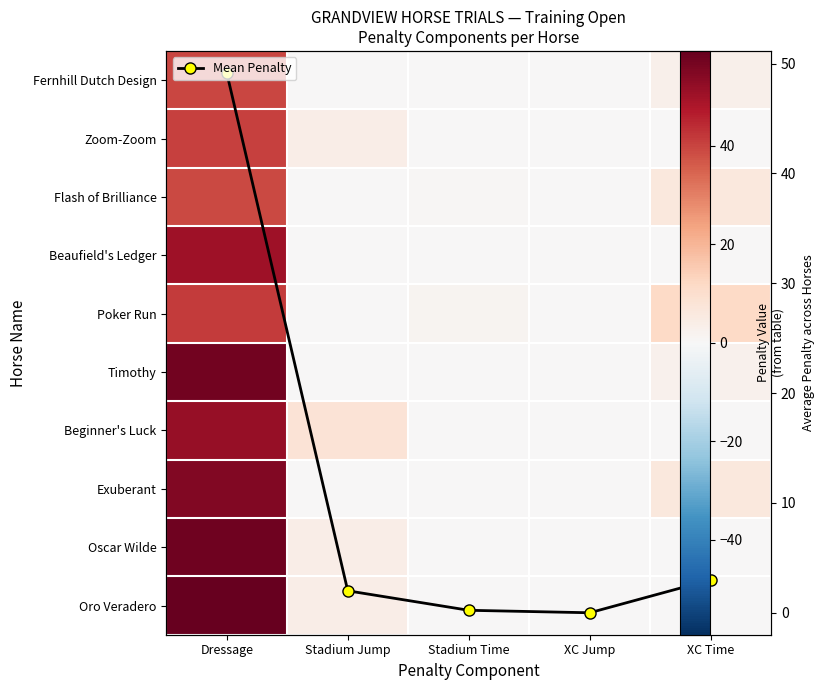

True or false: Mean Penalty has a value of 49.2 at Dressage.

True